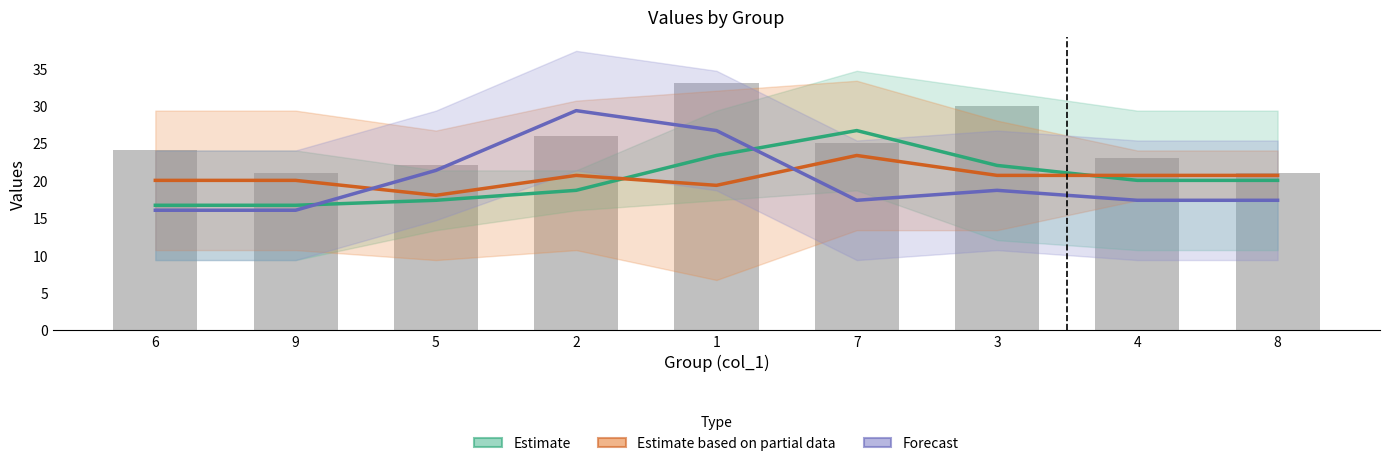

Reading left to right, list all the values displayed in this chart.

Estimate: 6=16.7	9=16.7	5=17.3	2=18.7	1=23.3	7=26.7	3=22.0	4=20.0	8=20.0
Estimate based on partial data: 6=20.0	9=20.0	5=18.0	2=20.7	1=19.3	7=23.3	3=20.7	4=20.7	8=20.7
Forecast: 6=16.0	9=16.0	5=21.3	2=29.3	1=26.7	7=17.3	3=18.7	4=17.3	8=17.3